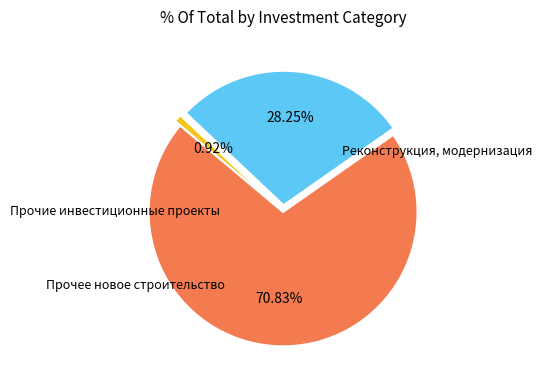

How many segments does this pie chart have?

3